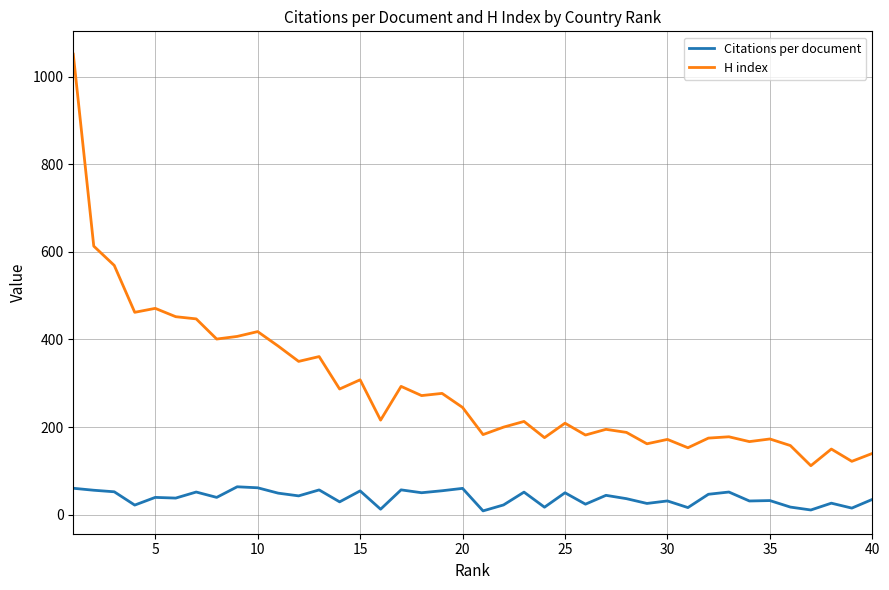

What is the maximum value for H index?

1051.0